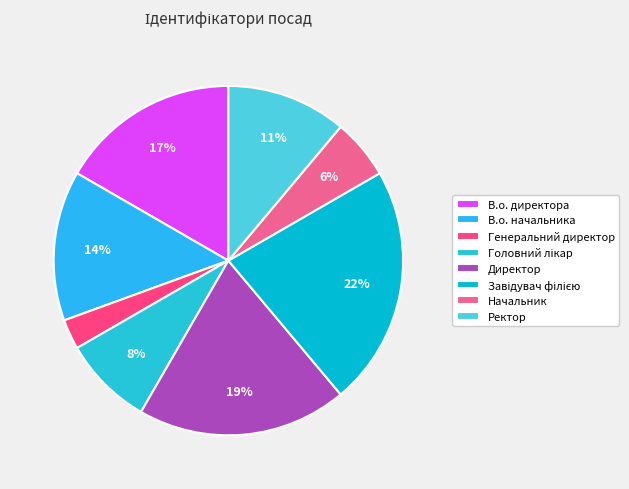

True or false: В.о. начальника accounts for 14% of the total.

True